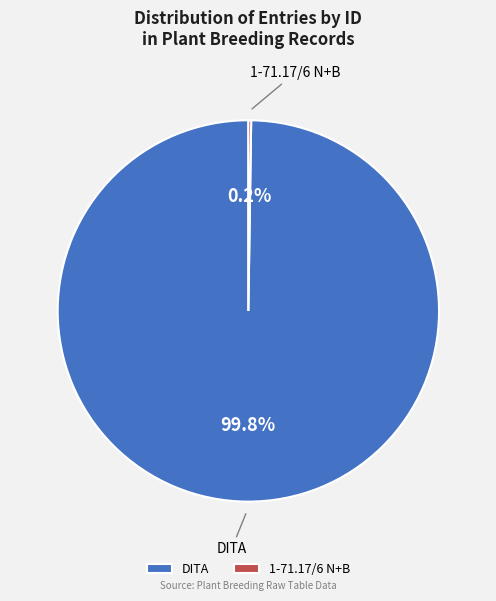

Is DITA the majority of the pie?

Yes